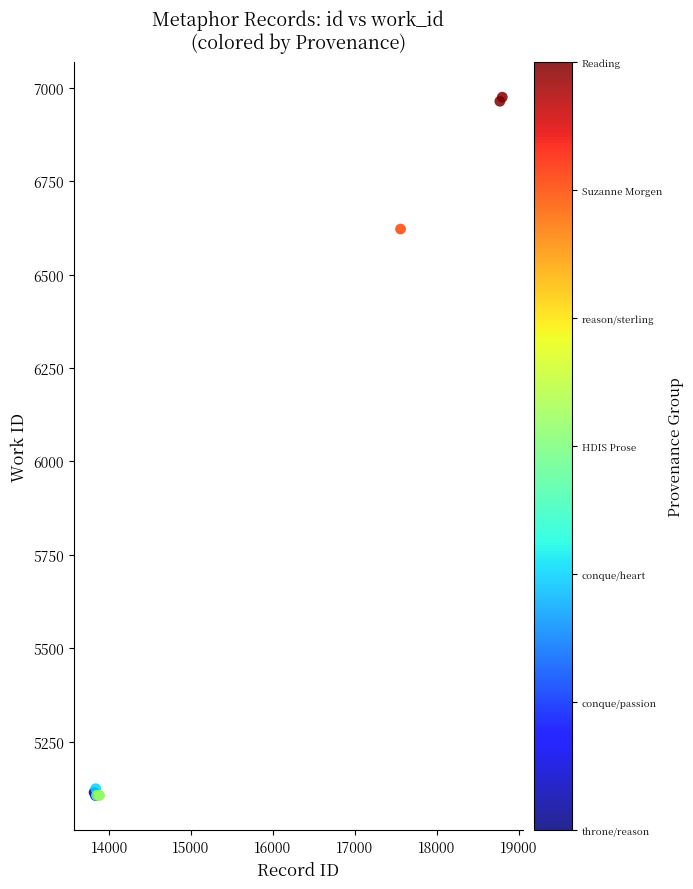

What Y value in the scatter plot is closest to 6040?

6622